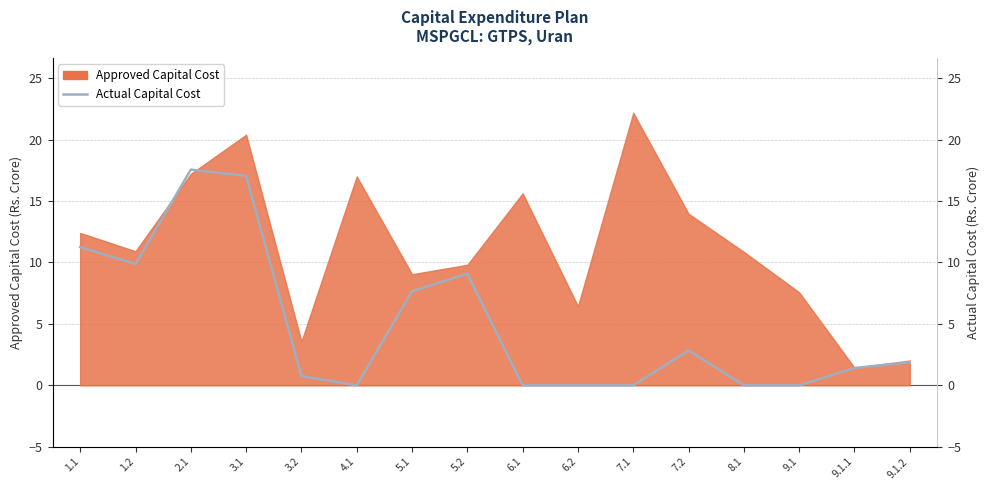

At which category does the data reach its first local valley?

1.2